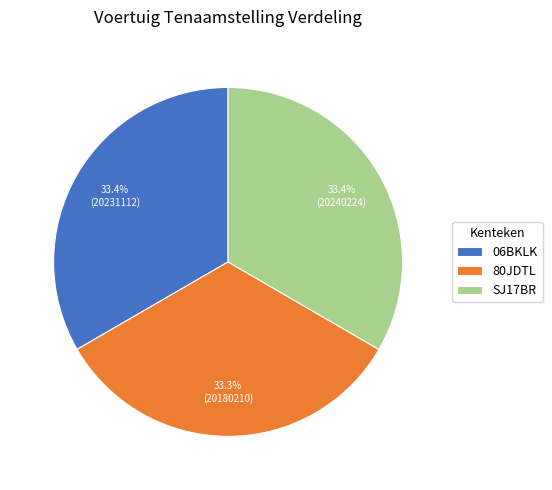

True or false: 80JDTL accounts for 41% of the total.

False